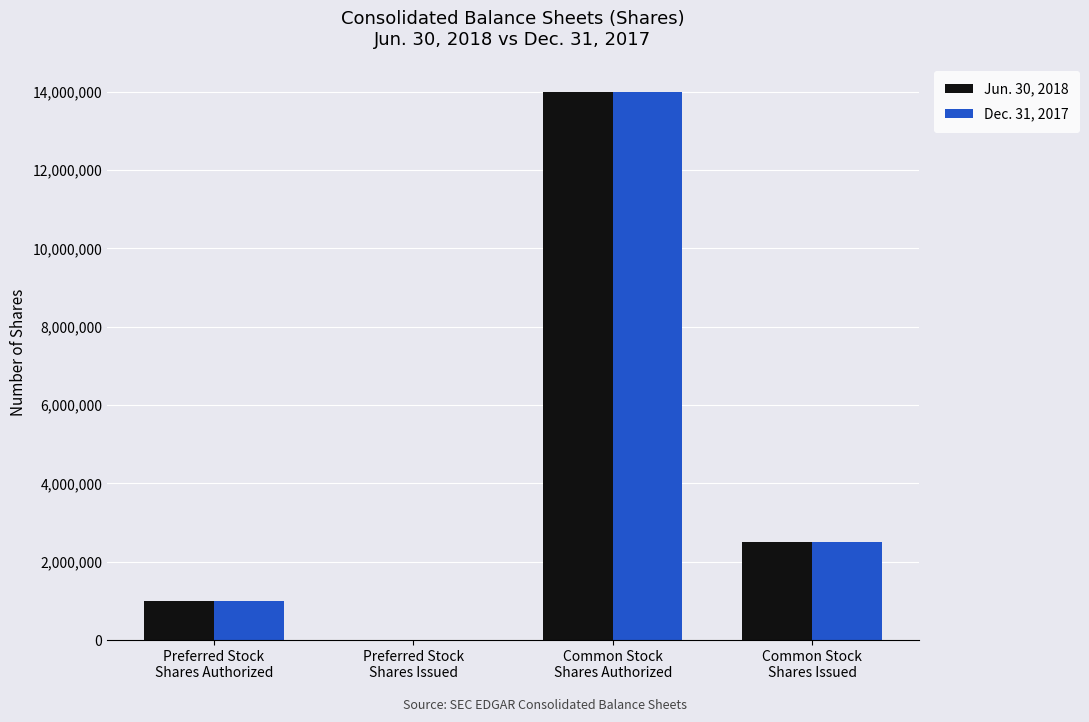

What is the difference between the Dec. 31, 2017 values at Preferred Stock
Shares Authorized and Common Stock
Shares Authorized?

13000000